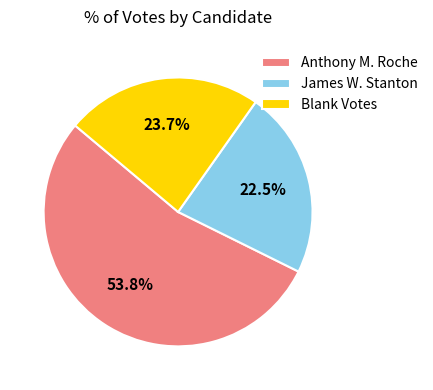

Which category has the biggest portion of the pie?

Anthony M. Roche